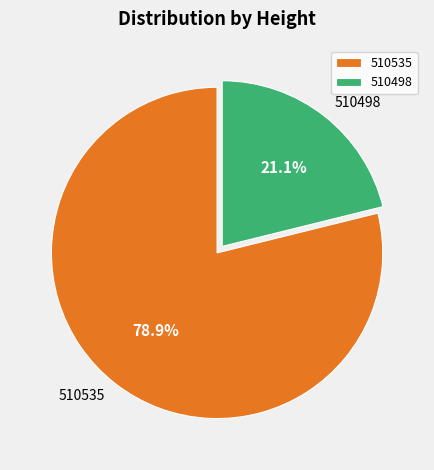

Is it true that 510535 is 79% of the pie?

True